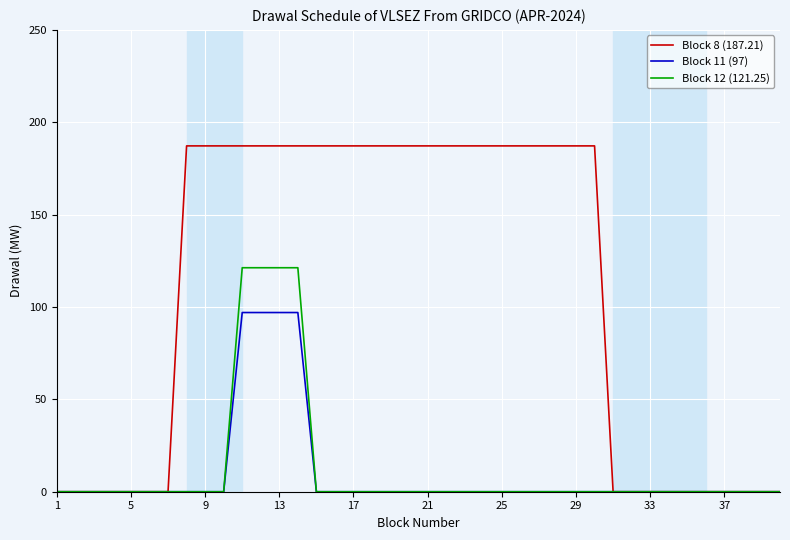

Which series has the largest range (max minus min)?

Block 8 (187.21)